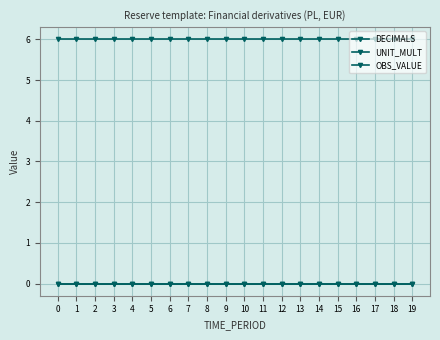

Does the chart have visible grid lines?

Yes